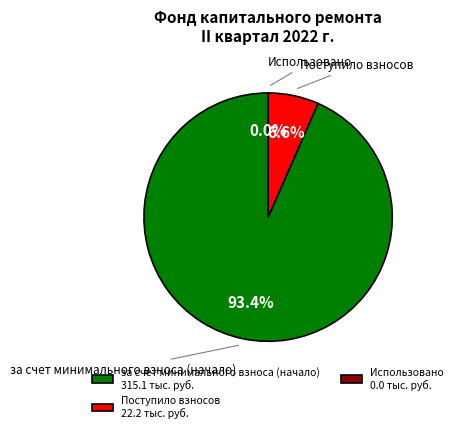

What percentage is the Поступило взносов slice, to the nearest percent?

7%